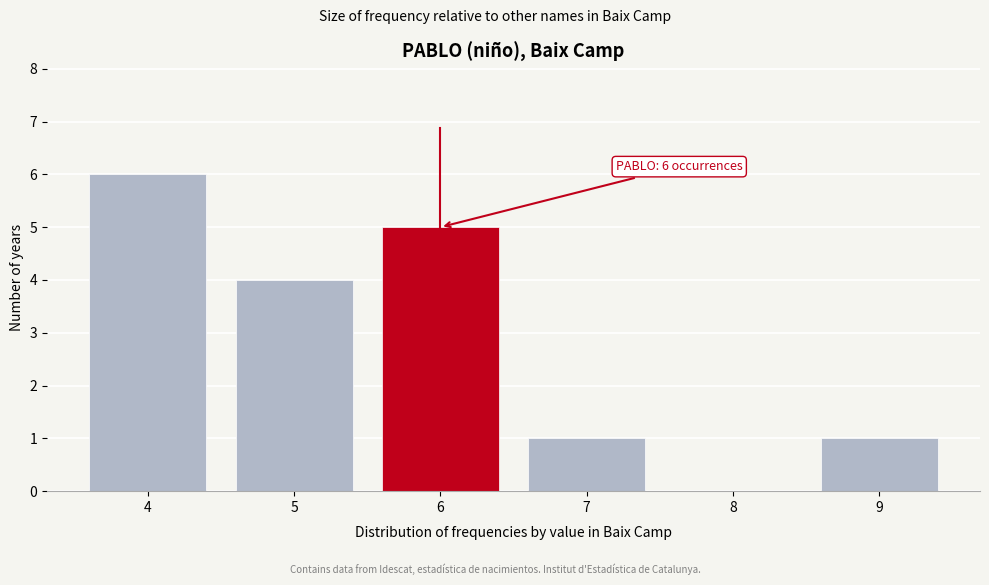

Reading left to right, what are all the values shown in this chart?

4=6	5=4	6=5	7=1	8=0	9=1